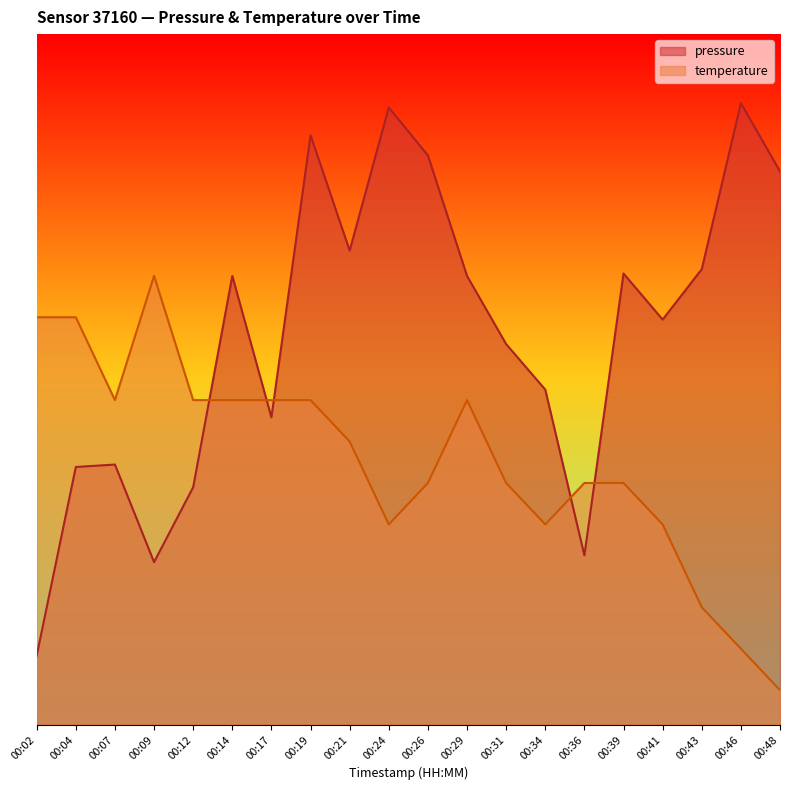

What is the average value of the temperature series?

0.4